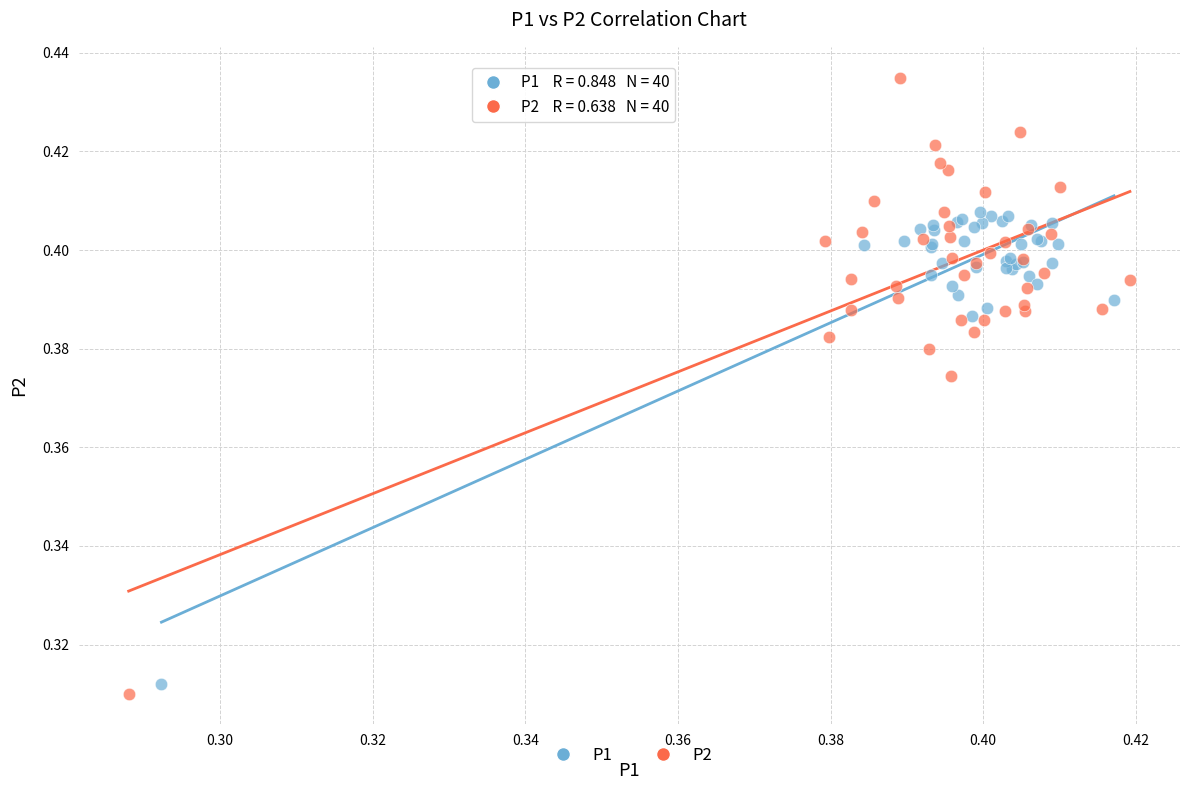

Which series has the widest spread of Y values?

P2